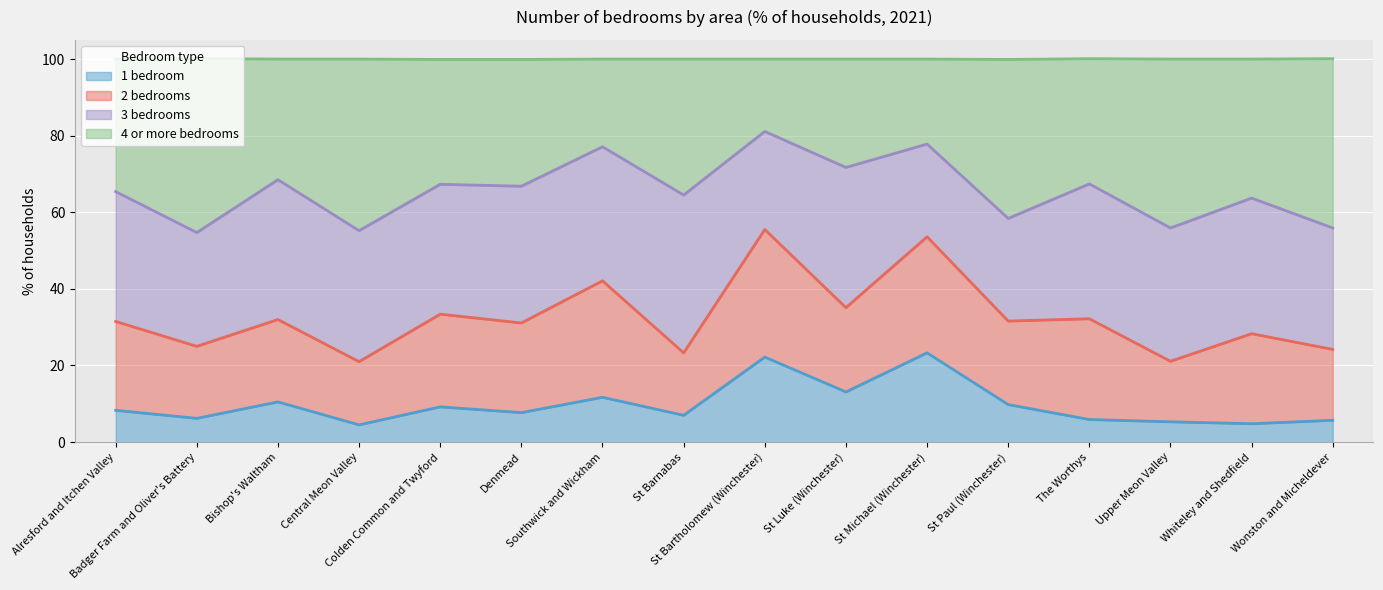

At which category does 1 bedroom reach its first local peak?

Bishop's Waltham